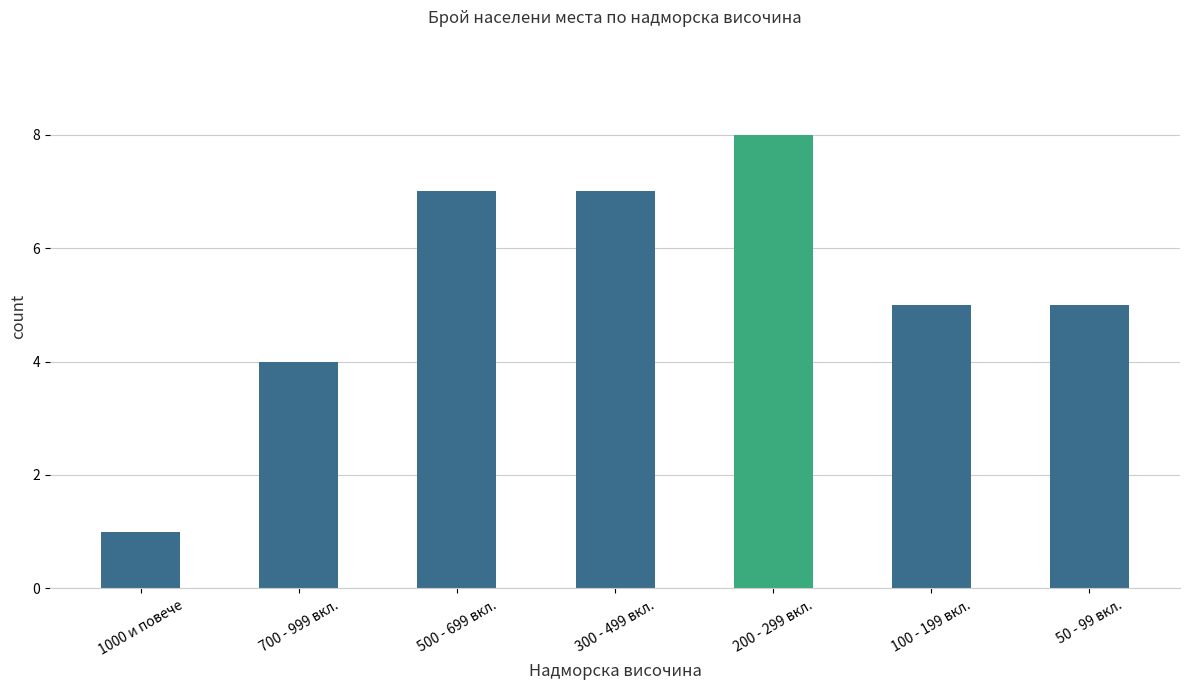

Which category has the highest value across all series?

200 - 299 вкл.